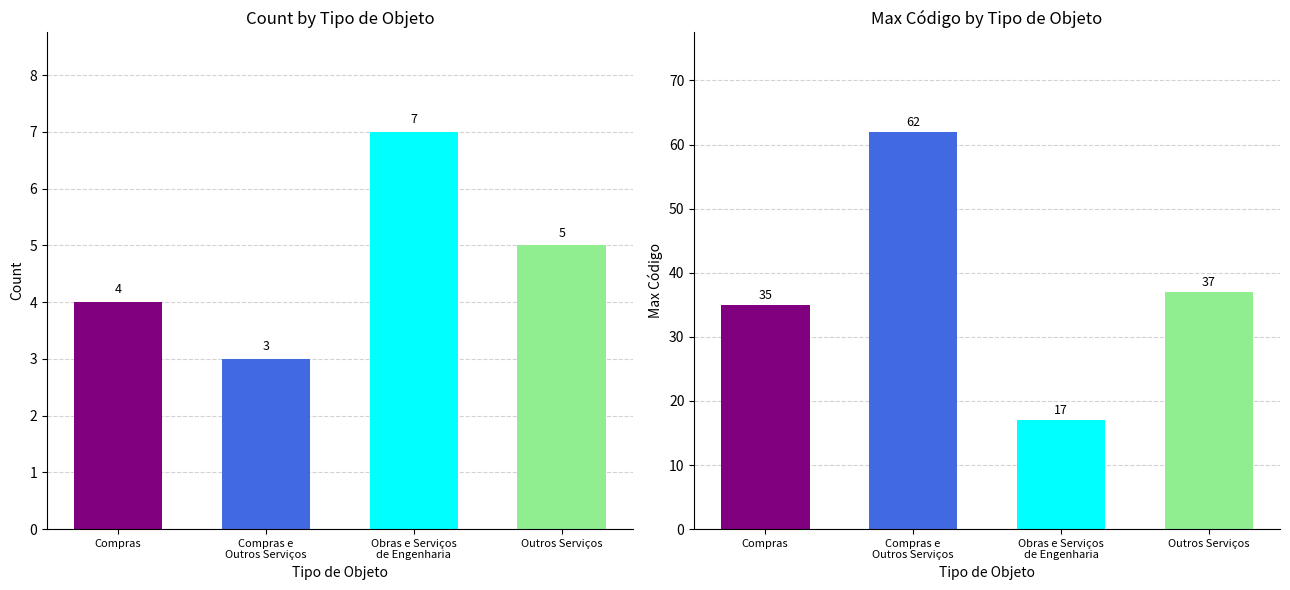

Rank the series by their average value, from highest to lowest.

Max Código, Count